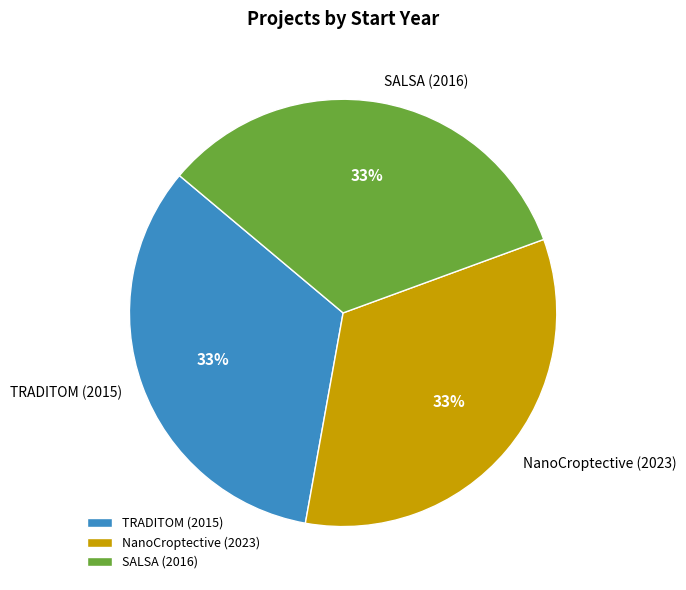

Does TRADITOM (2015) represent more than half of the total?

No